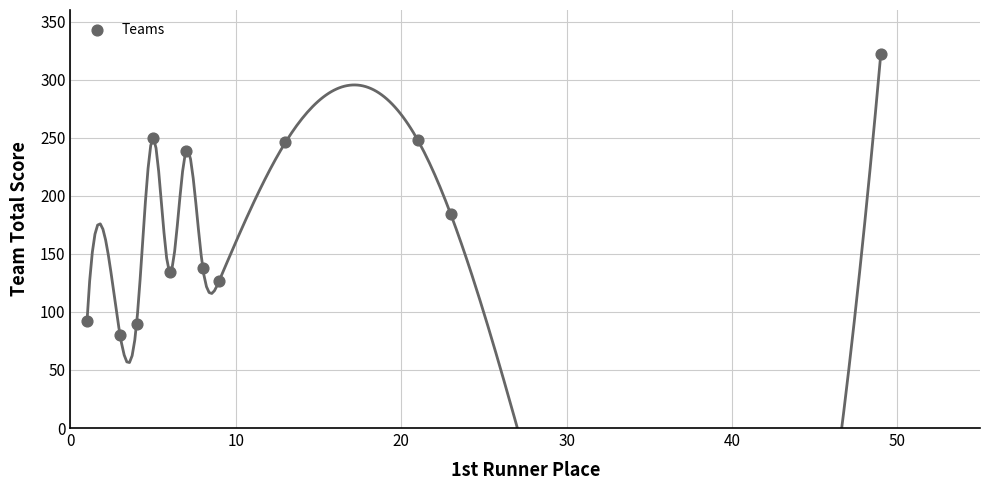

What Y value in the scatter plot is closest to 201?

184